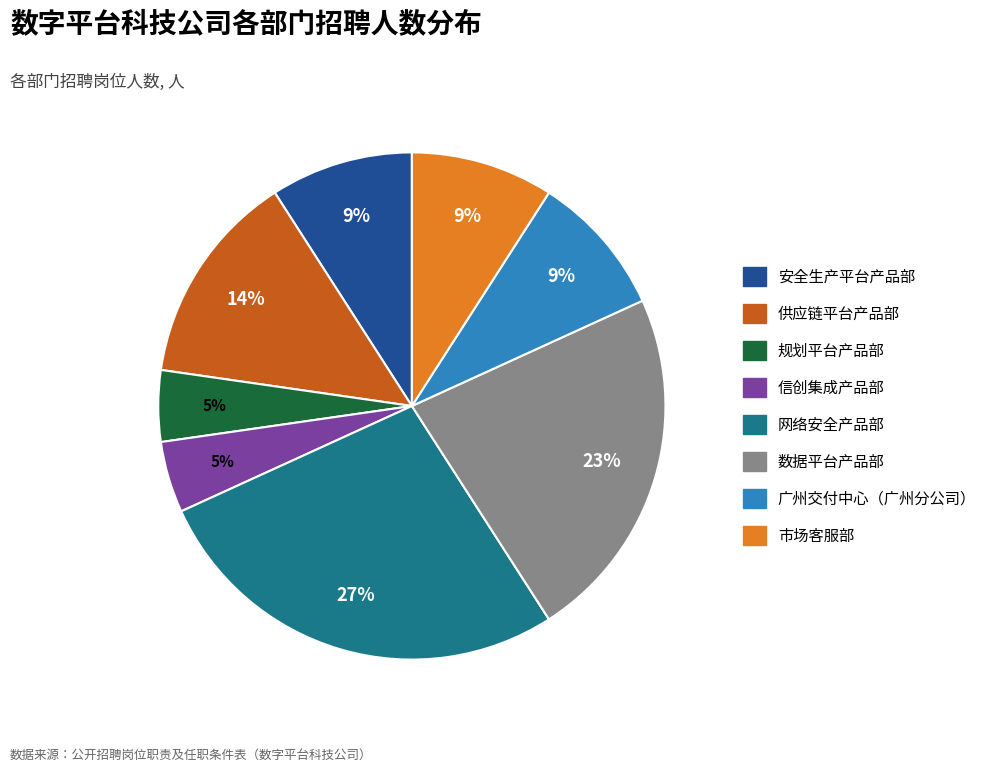

Combined, do 供应链平台产品部 and 网络安全产品部 account for over 50%?

No